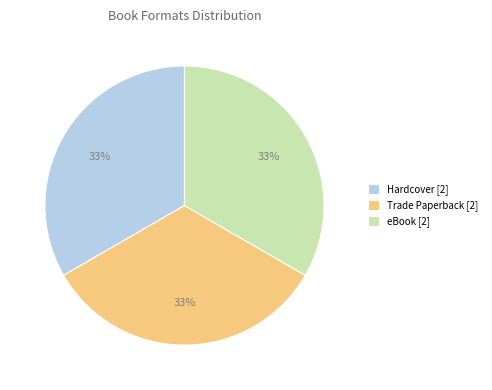

Approximately how many times larger is the value at eBook [2] compared to Hardcover [2]?

1.0